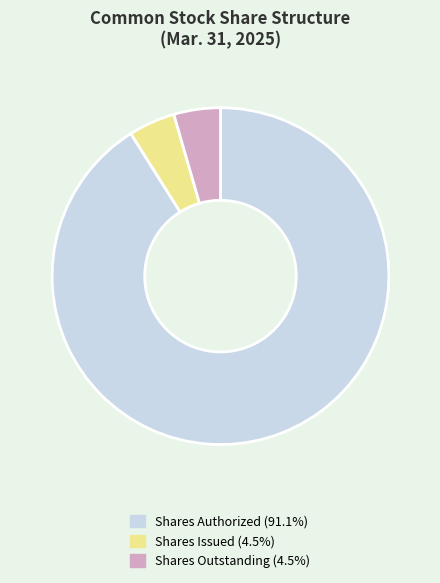

How many slices are in this pie chart?

3